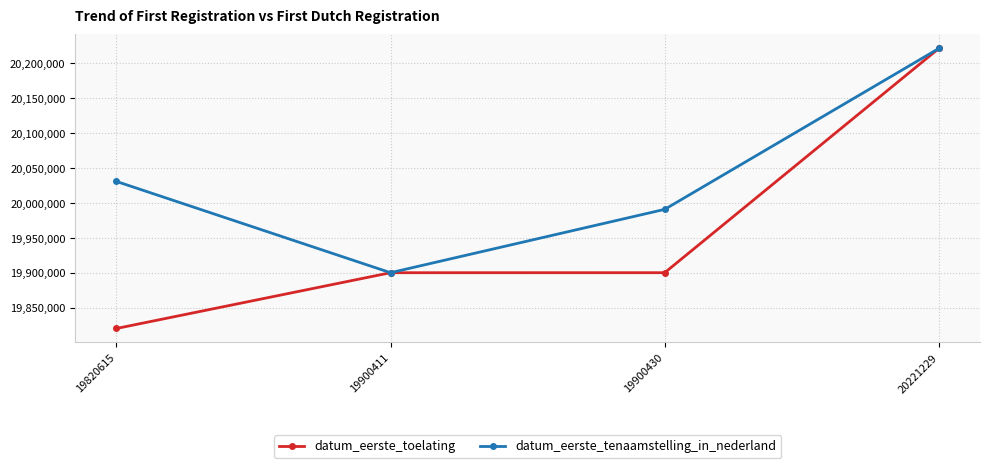

What is the value of the datum_eerste_tenaamstelling_in_nederland point at the 3rd from the left?

19991030